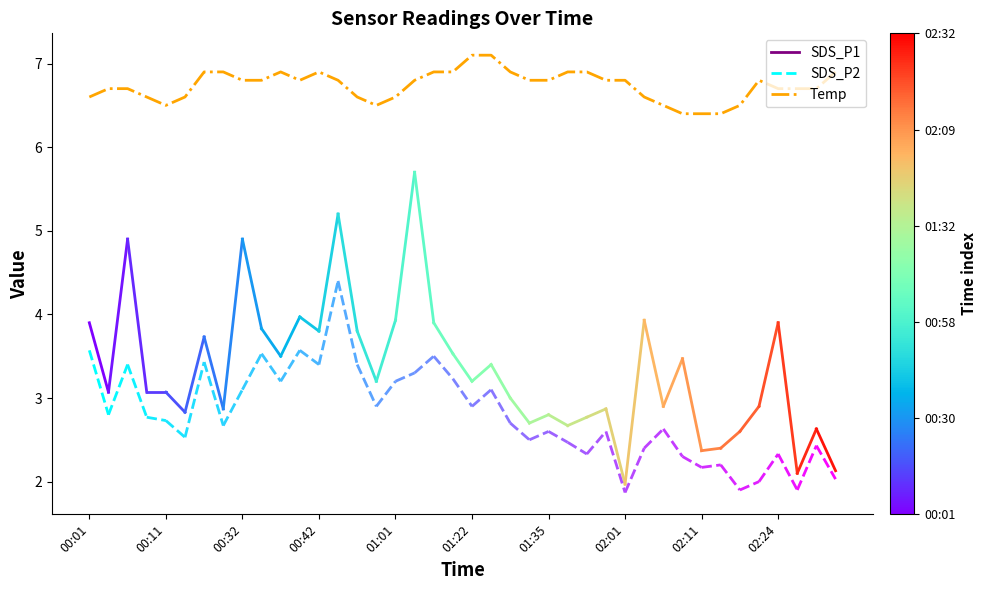

What is the minimum value shown in the chart?

6.4